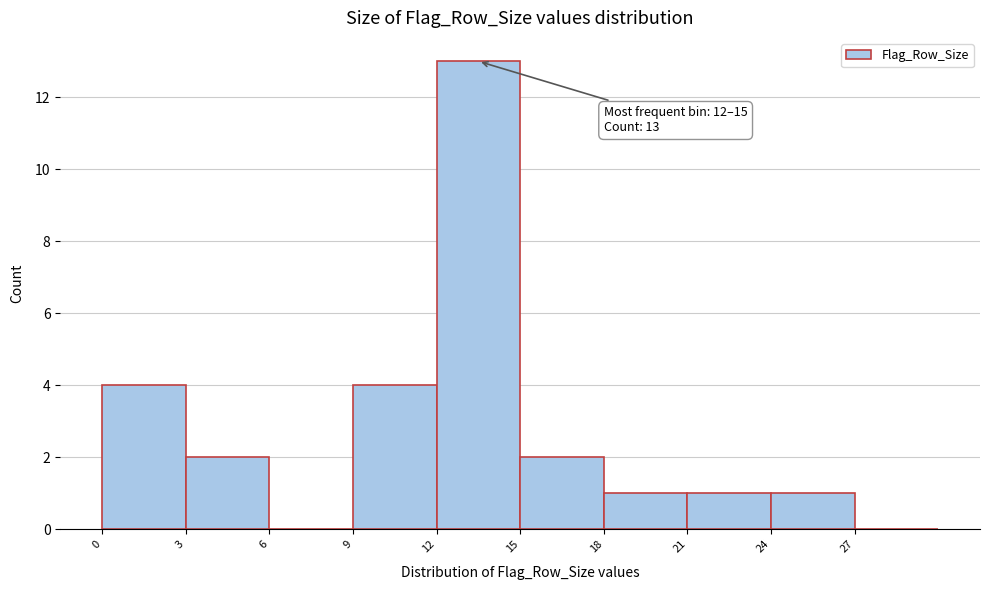

Which range on the x-axis has the tallest bar?

12 to 15